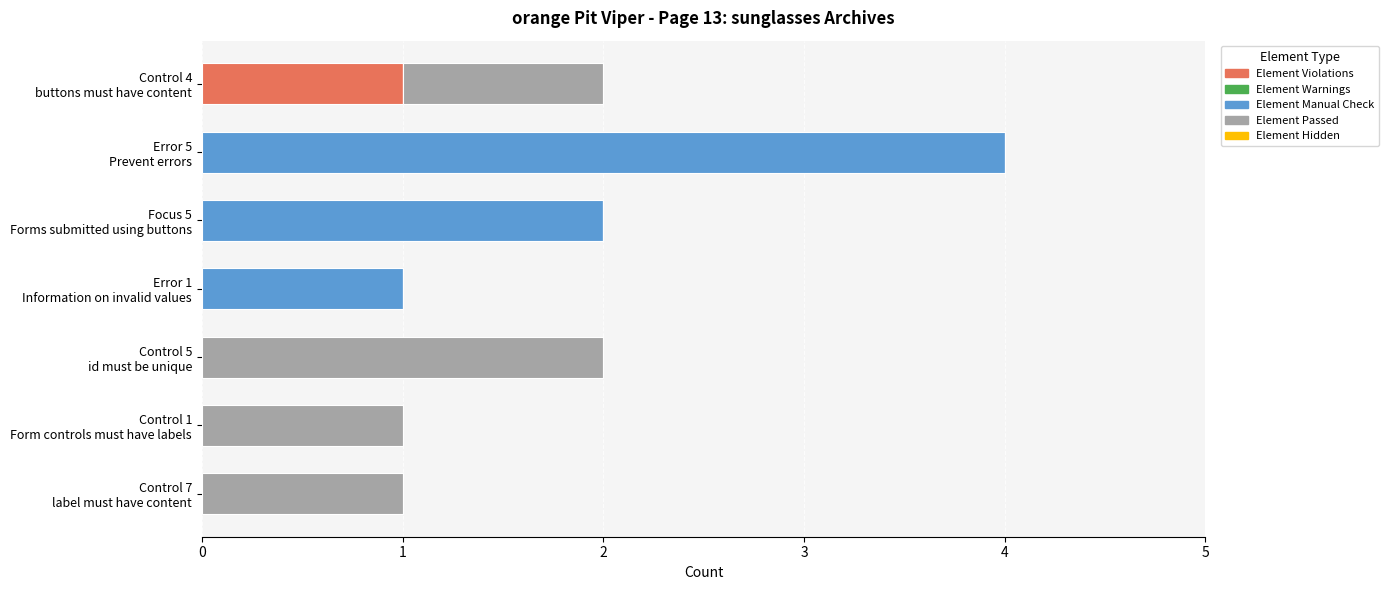

How many Element Passed values are between 0 and 1?

6